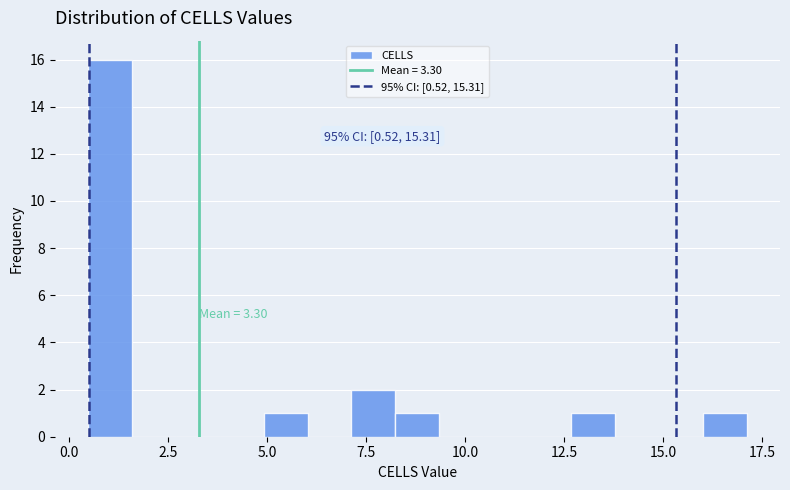

Around what value on the x-axis is the tallest bar? Give the approximate position of its centre, as read against the axis.

1.0